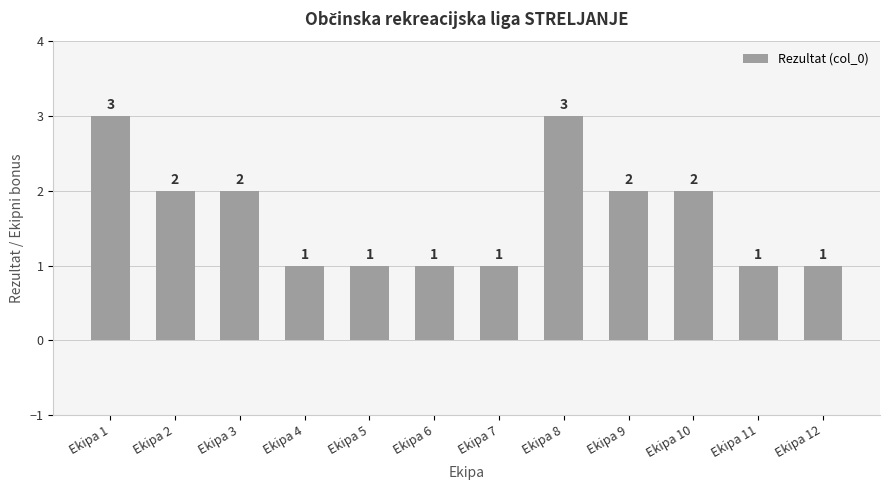

How many data points are less than 2?

6